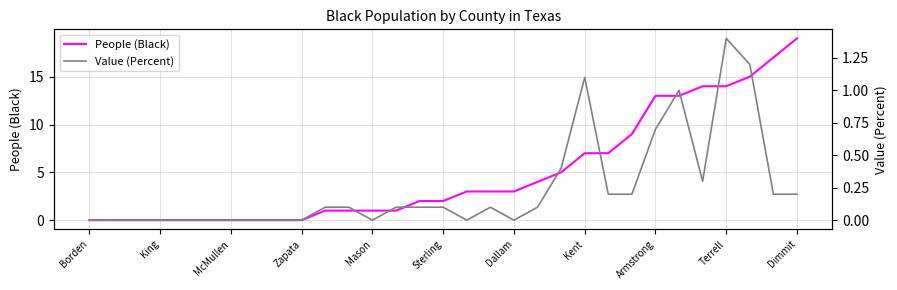

Count the number of categories in the chart.

31